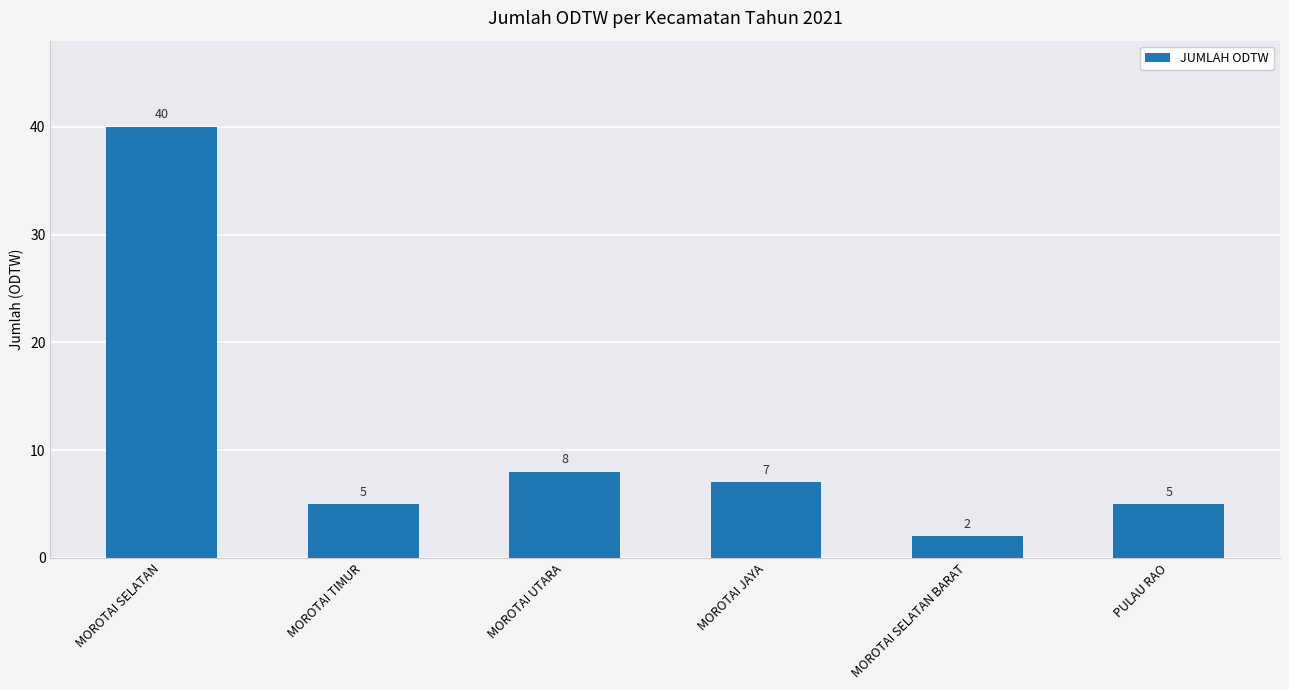

What is the ratio of the value at MOROTAI SELATAN to the value at MOROTAI JAYA?

5.7